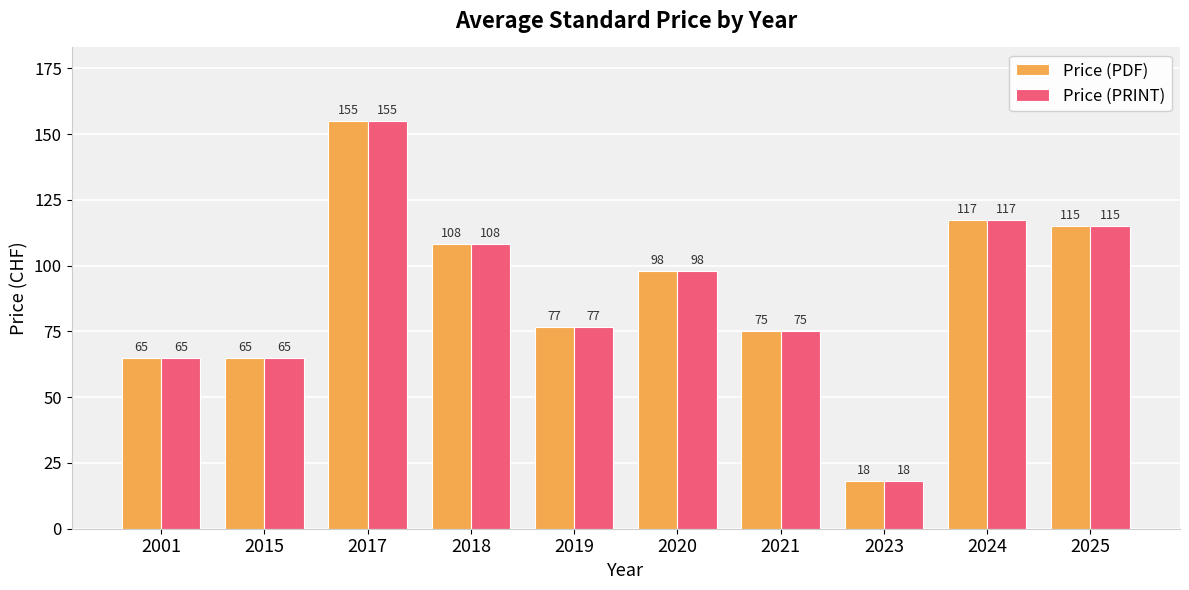

Is it true that Price (PDF) equals 46.0 at 2025?

False